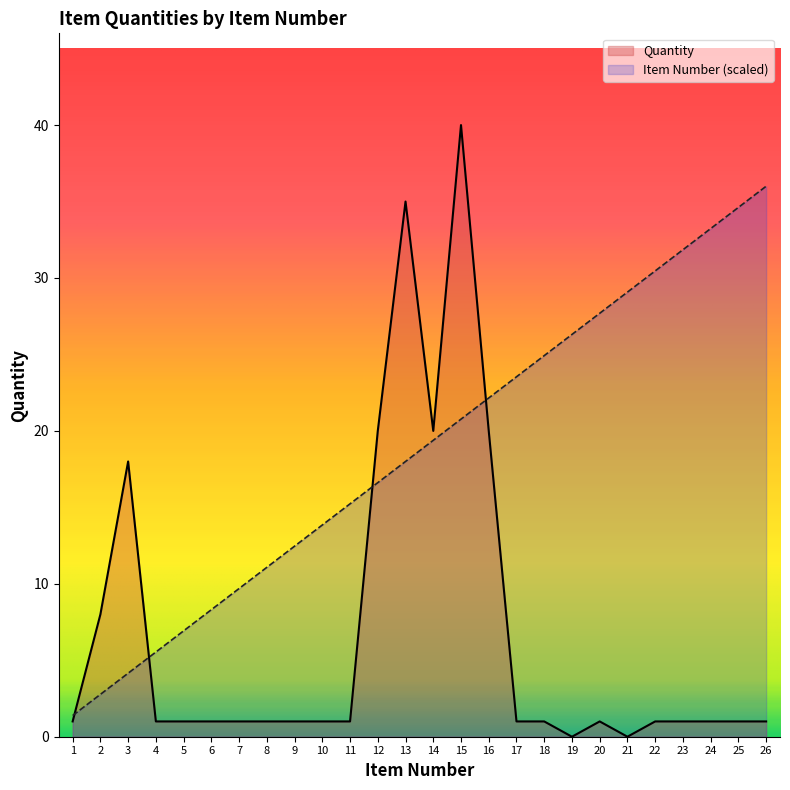

After their last crossing, which series has the higher values: Quantity or Item Number?

Item Number